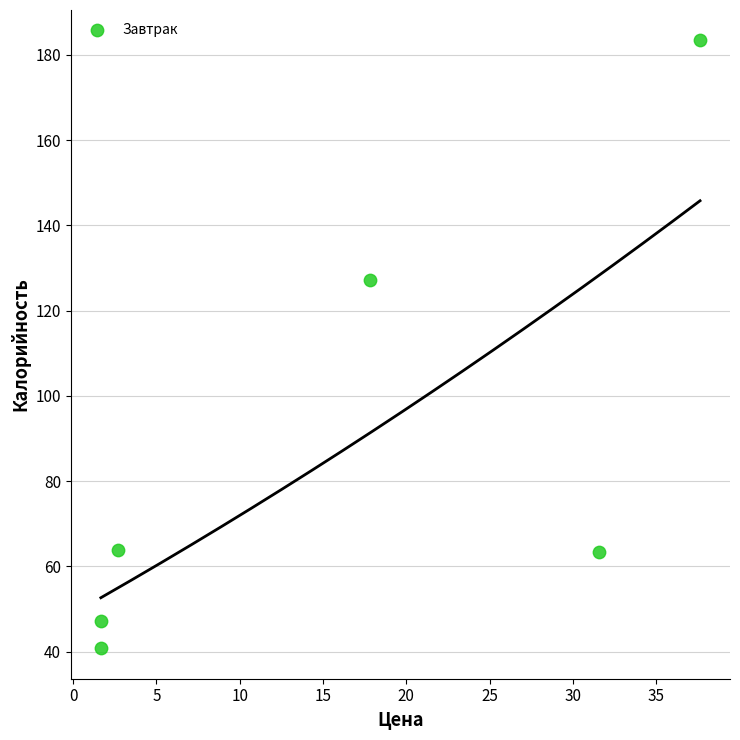

What is the range of Y values (max minus min)?

142.6